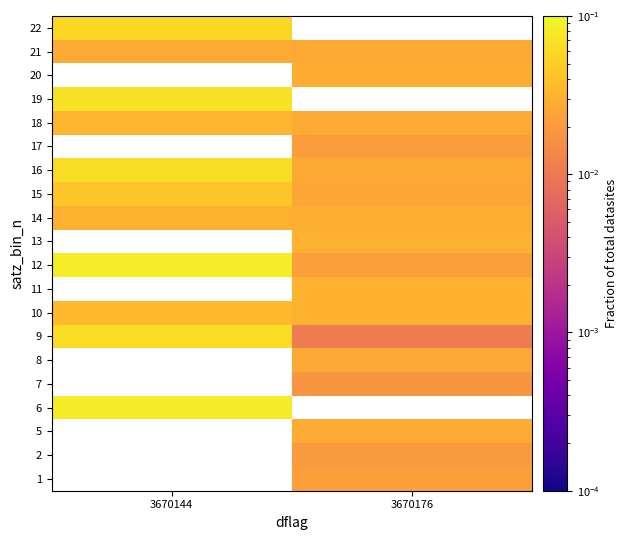

The value of row_7 at 3670144 is 0.0. True or false?

True